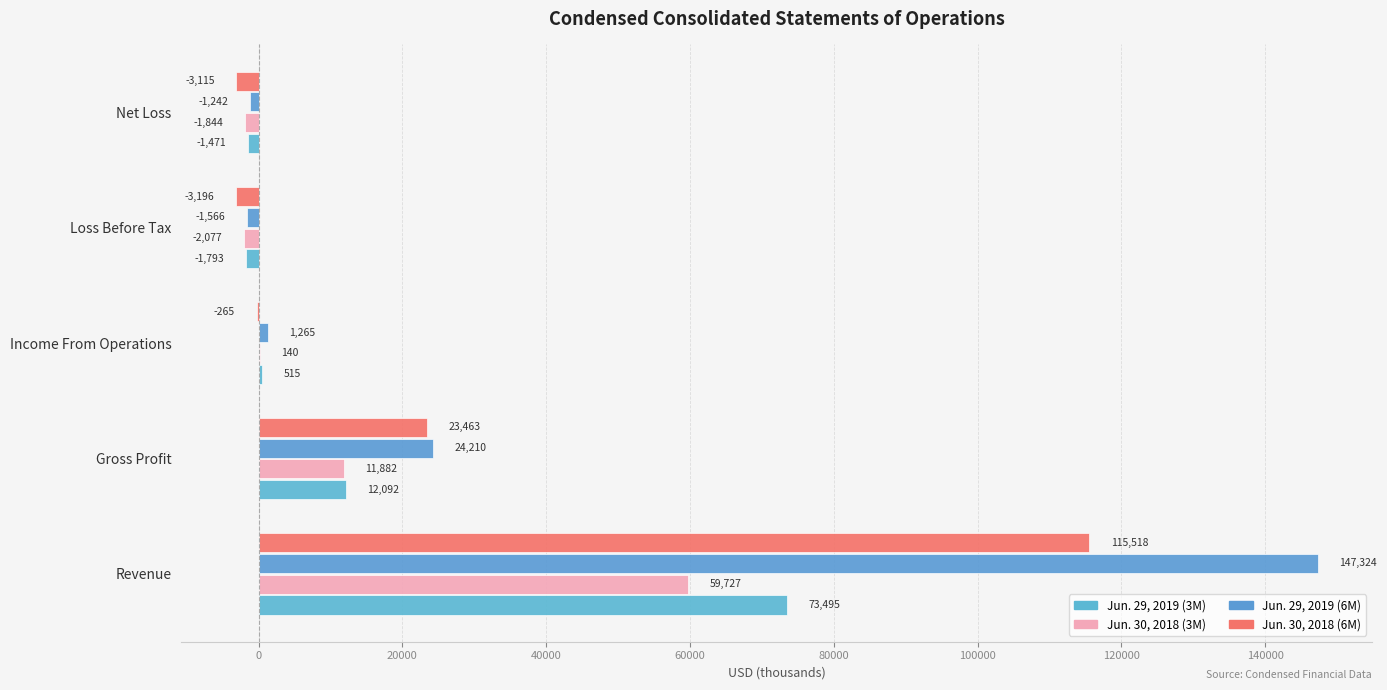

Count the number of data series in this chart.

4